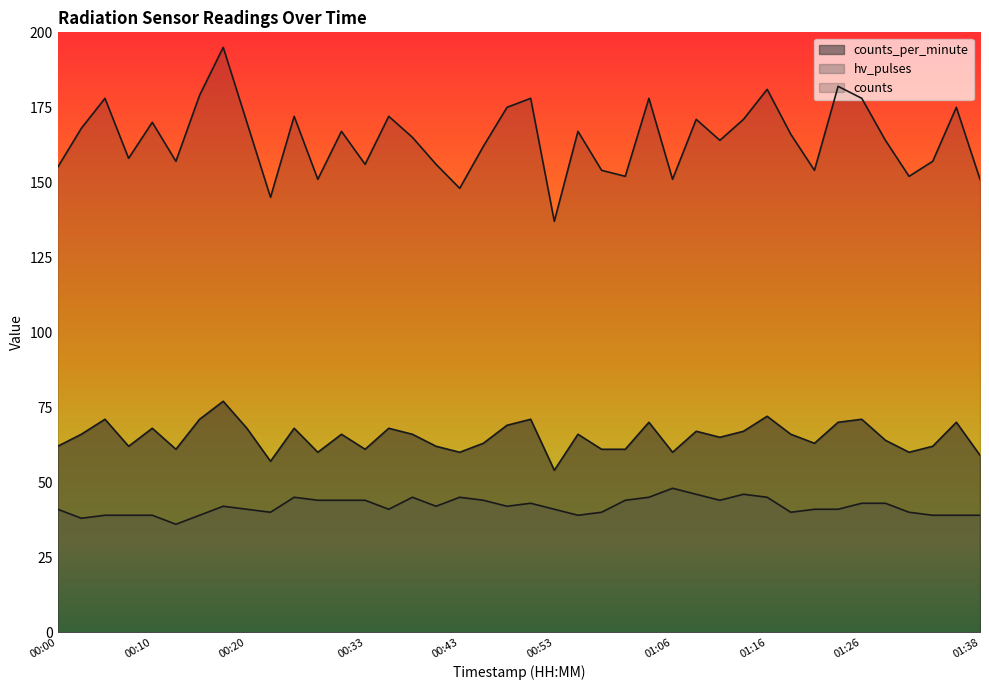

Reading left to right, transcribe all the data shown in this chart.

counts_per_minute: 62	66	71	62	68	61	71	77	68	57	68	60	66	61	68	66	62	60	63	69	71	54	66	61	61	70	60	67	65	67	72	66	63	70	71	64	60	62	70	59
hv_pulses: 41	38	39	39	39	36	39	42	41	40	45	44	44	44	41	45	42	45	44	42	43	41	39	40	44	45	48	46	44	46	45	40	41	41	43	43	40	39	39	39
counts: 155	168	178	158	170	157	179	195	170	145	172	151	167	156	172	165	156	148	162	175	178	137	167	154	152	178	151	171	164	171	181	166	154	182	178	164	152	157	175	151